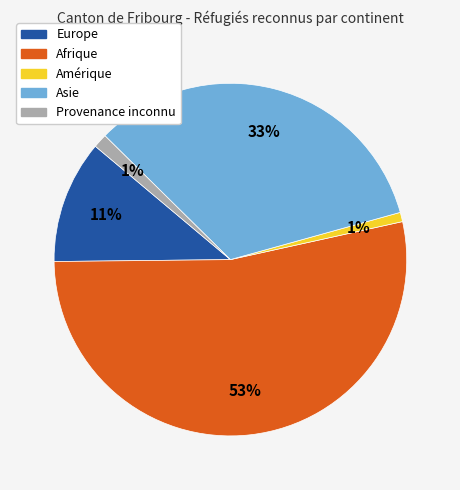

Approximately how many times larger is the value at Afrique compared to Asie?

1.6